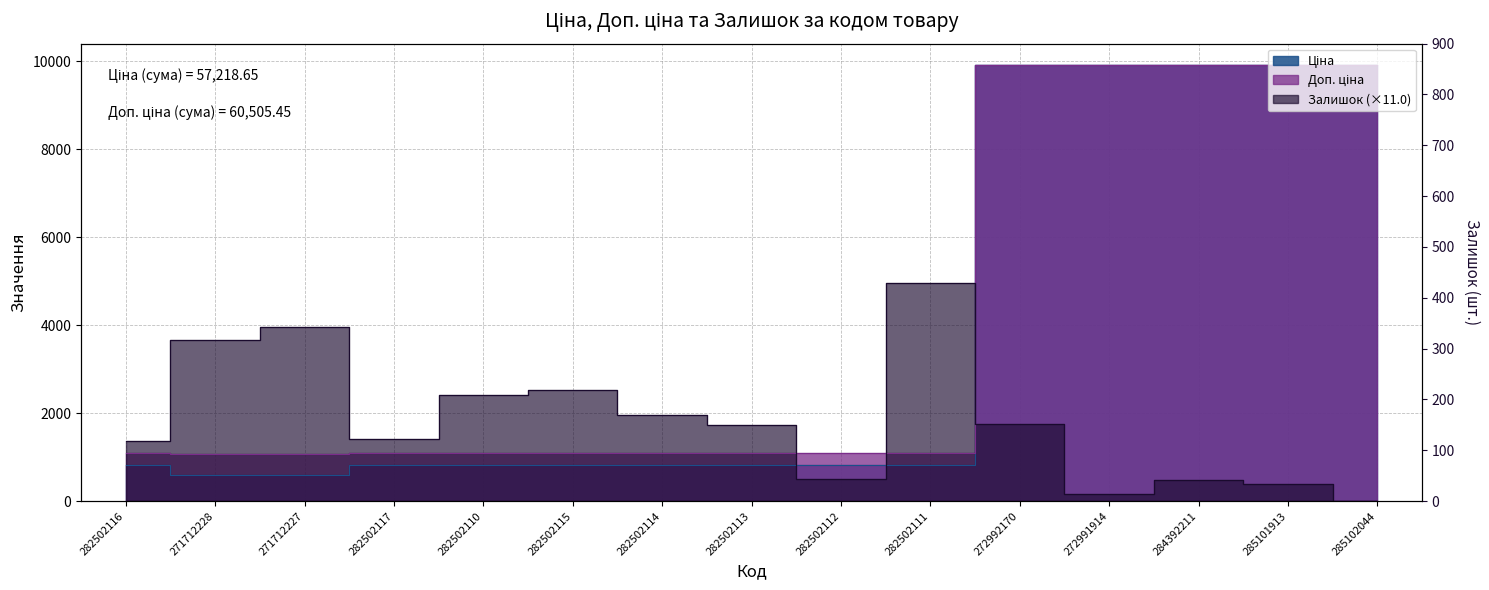

At which label is Залишок closest to 2482?

282502115